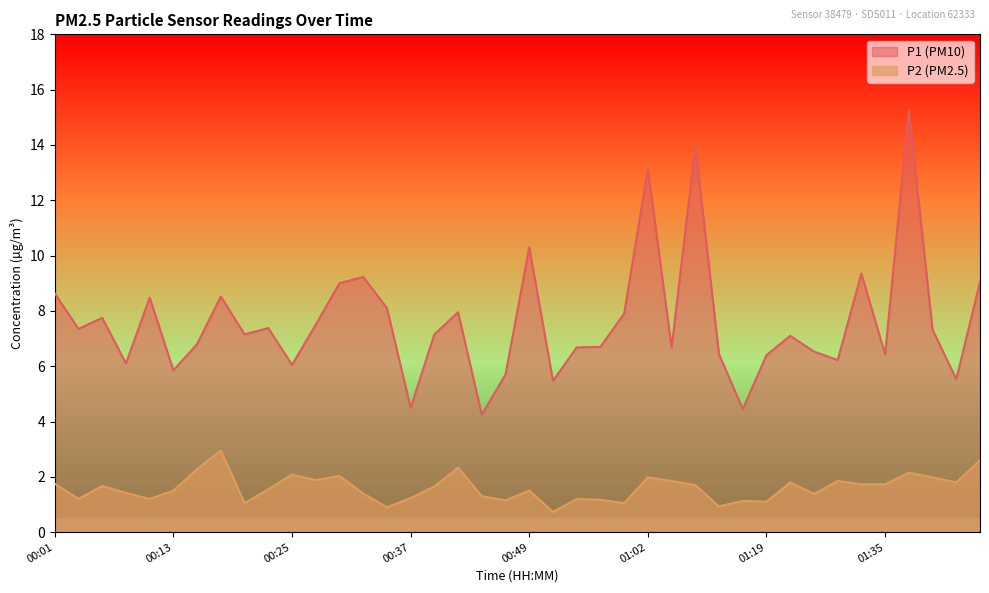

Which category has the highest value in the P2 series?

00:18